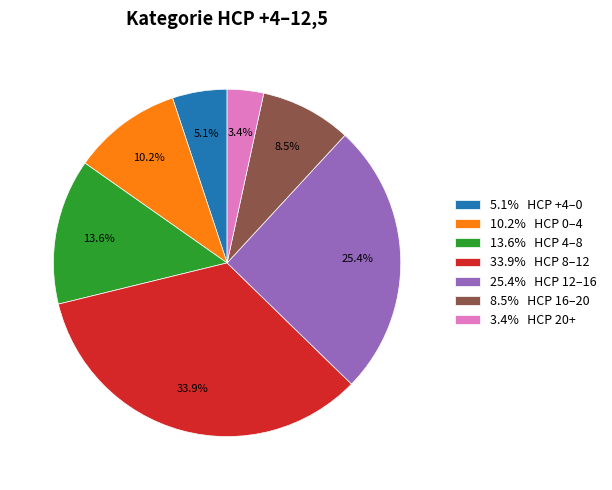

Between 5.1% HCP +4–0 and 25.4% HCP 12–16, which is larger?

25.4% HCP 12–16